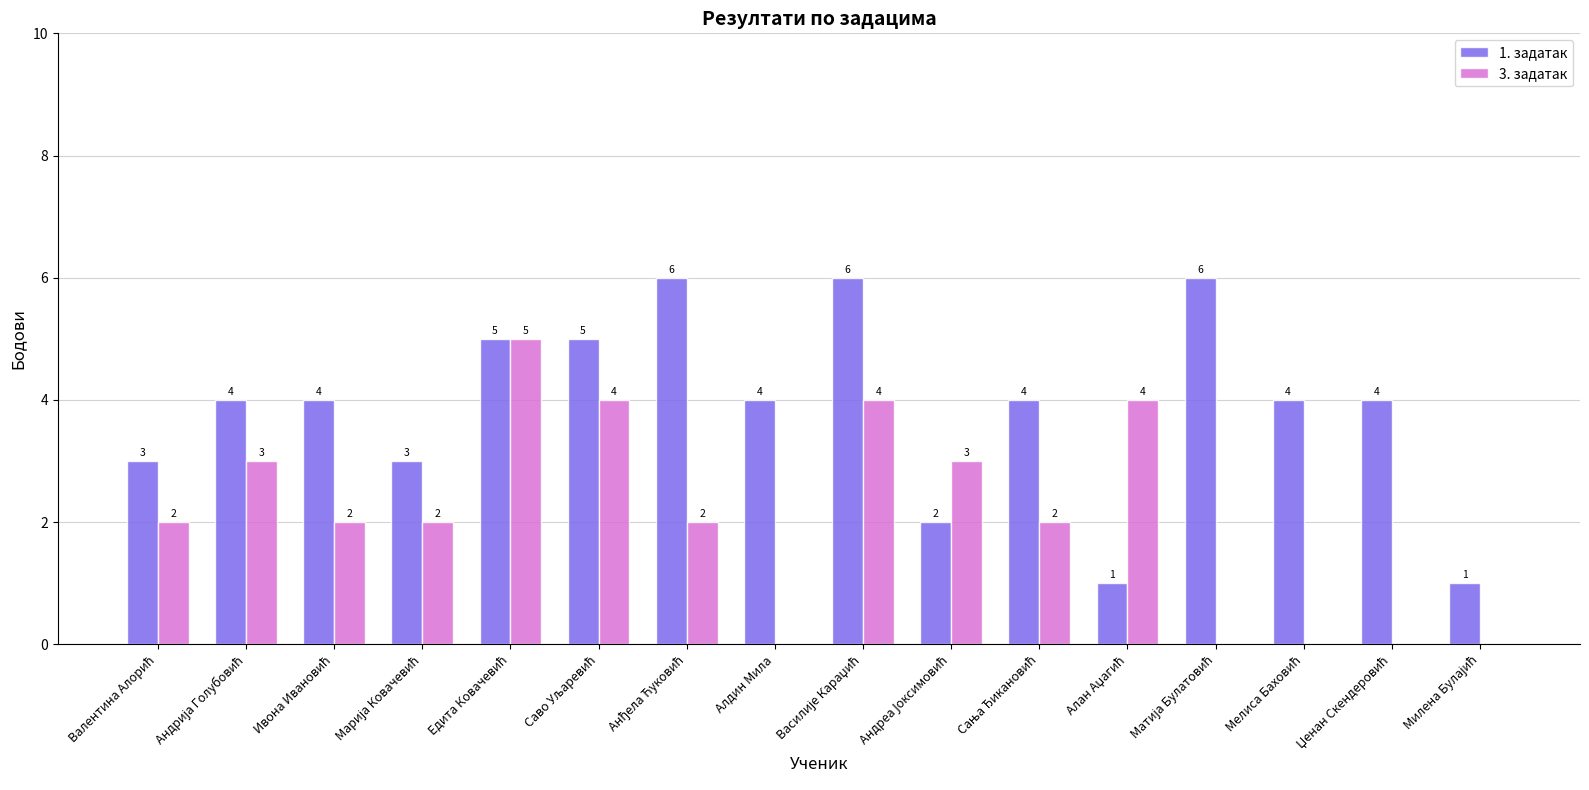

Which series has the largest total across all categories?

1. задатак